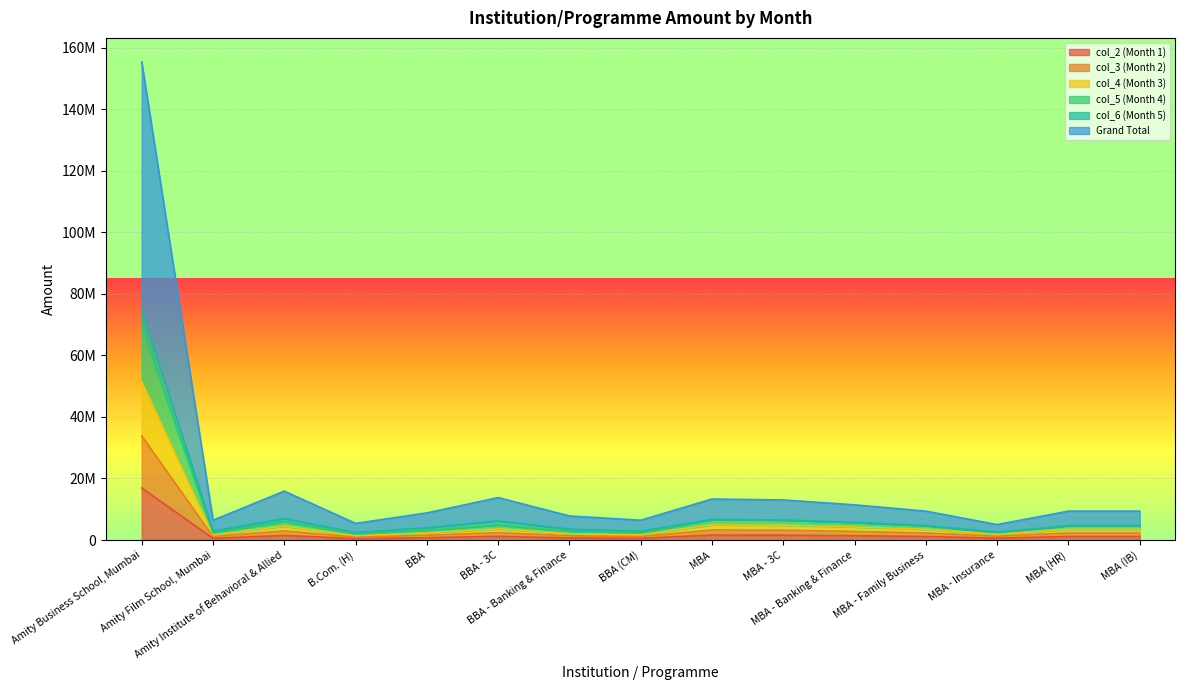

What is the value of the col_4 (Month 3) point at the 11th from the left?

5719000